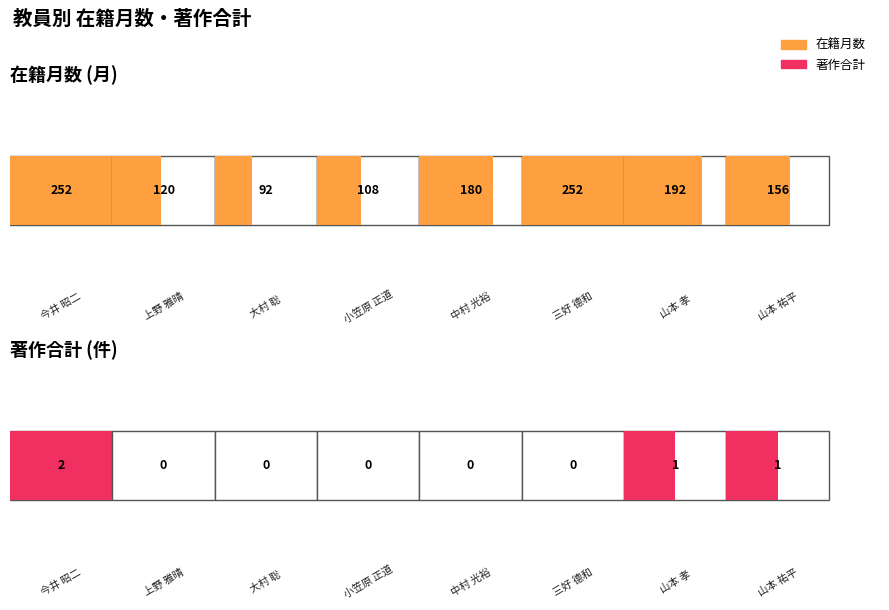

Reading left to right, transcribe all the data shown in this chart.

在籍月数: 今井 昭二=252	上野 雅晴=120	大村 聡=92	小笠原 正道=108	中村 光裕=180	三好 德和=252	山本 孝=192	山本 祐平=156
著作合計: 今井 昭二=2	上野 雅晴=0	大村 聡=0	小笠原 正道=0	中村 光裕=0	三好 德和=0	山本 孝=1	山本 祐平=1